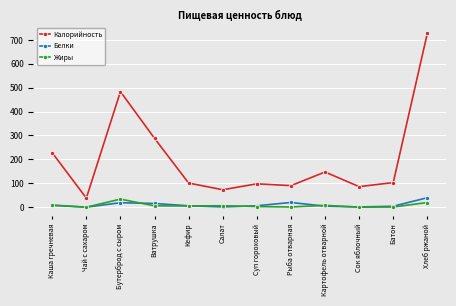

True or false: Белки and Калорийность cross at least once.

False